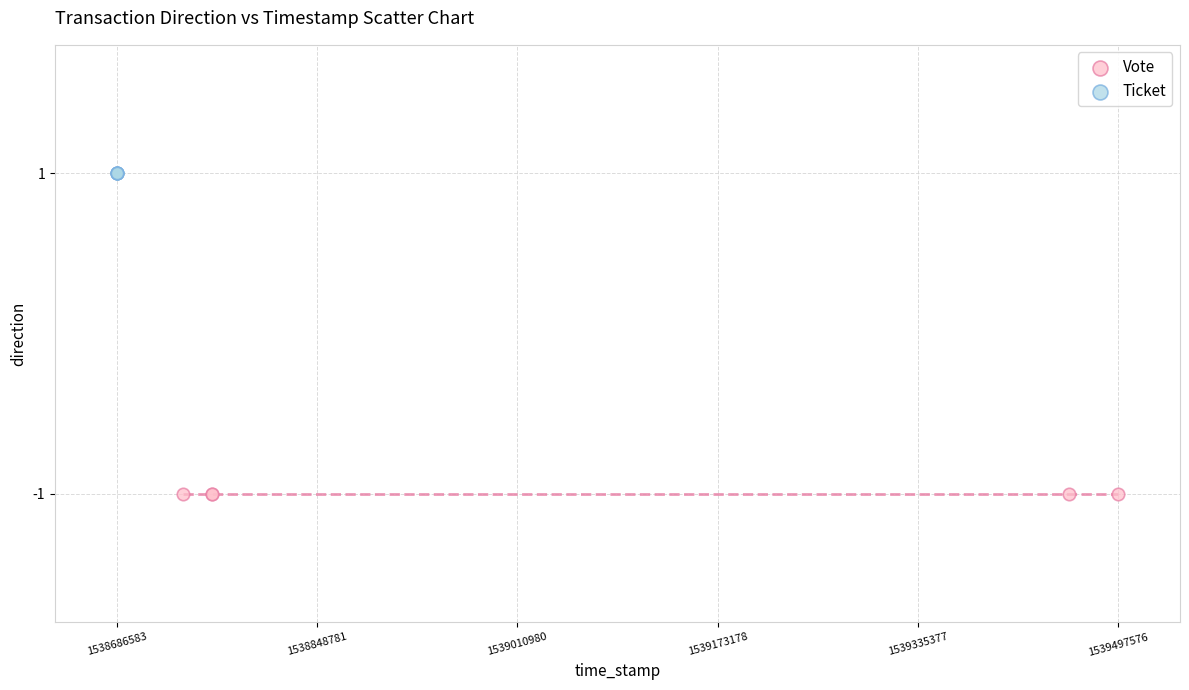

Which series reaches the maximum Y coordinate?

Ticket